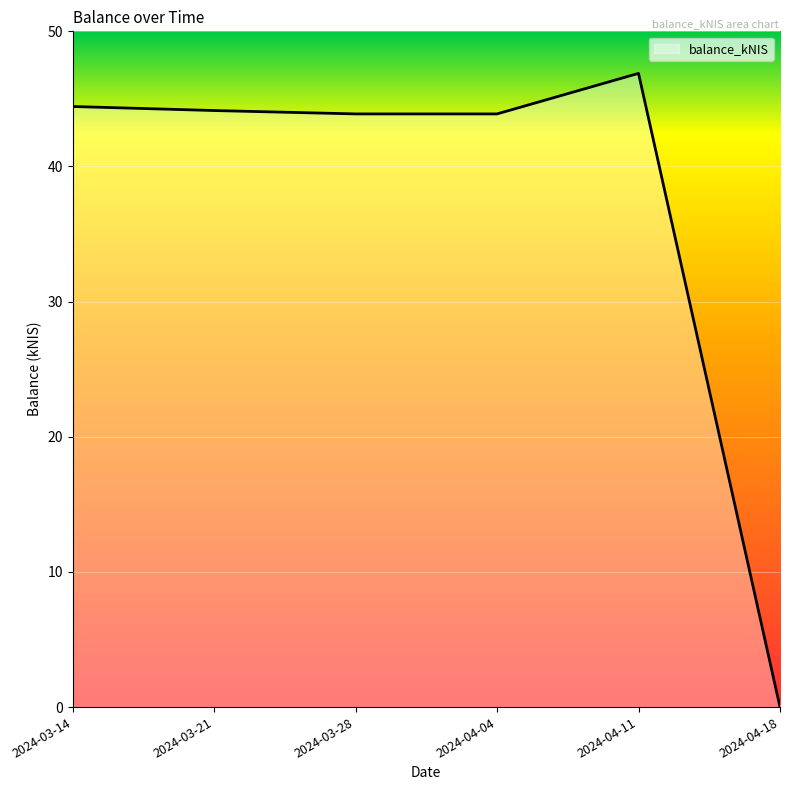

What is the greatest value displayed?

46.9